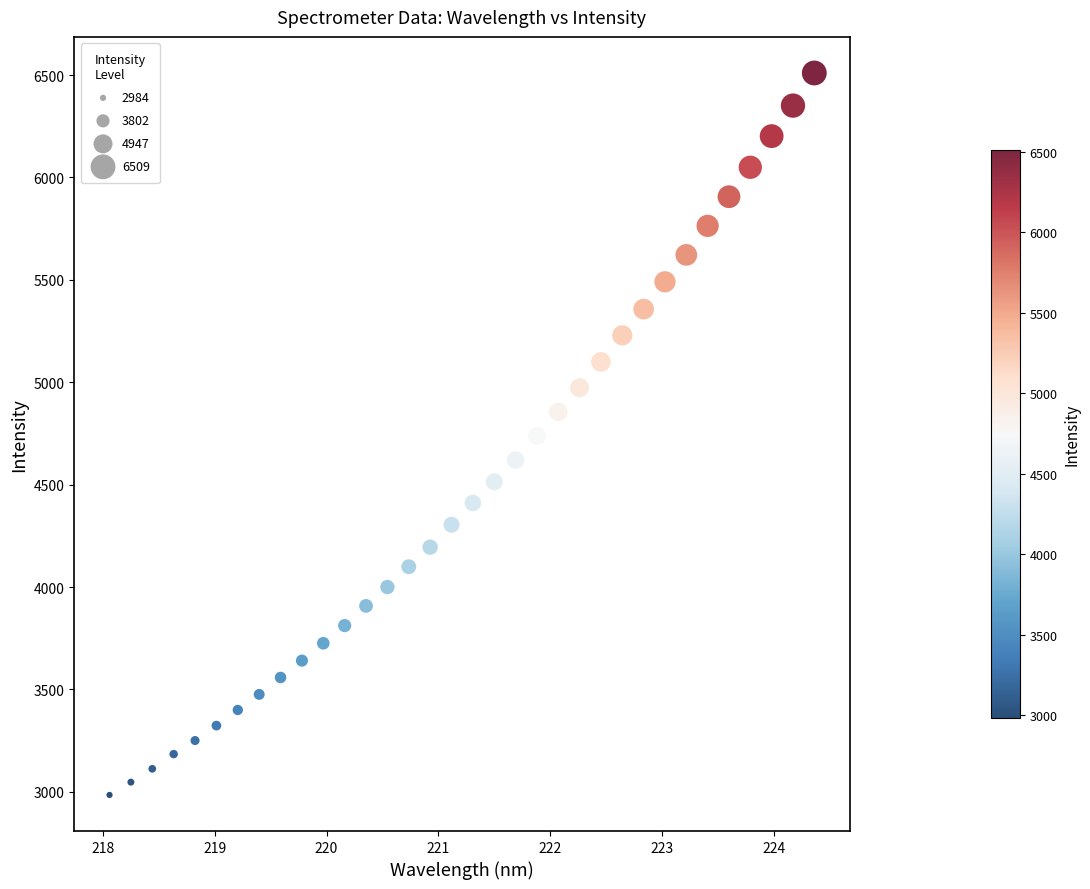

What is the range of X values (max minus min)?

6.3